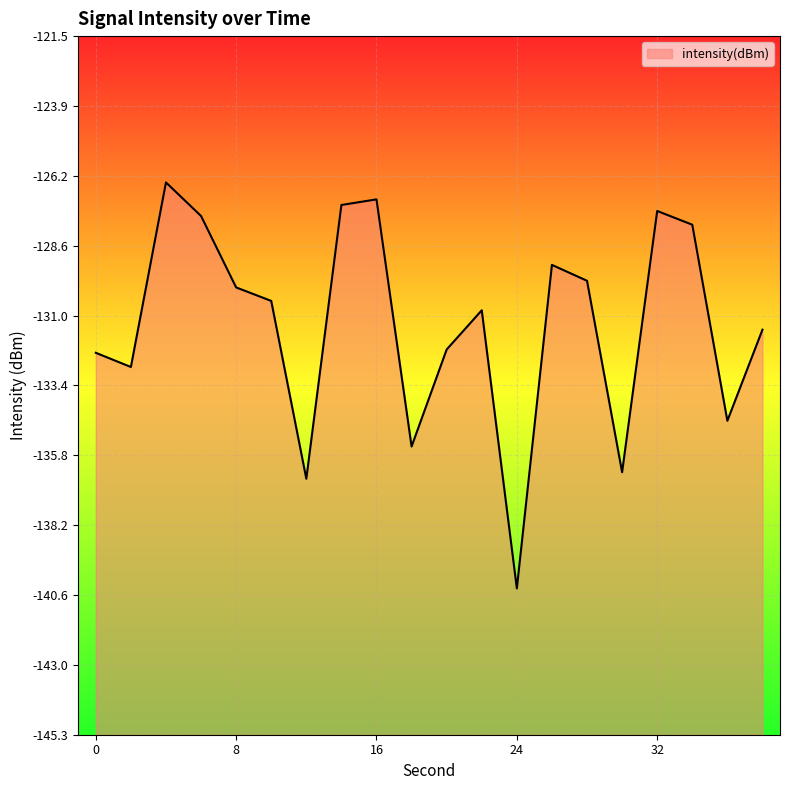

Reading left to right, list all the values displayed in this chart.

-132.3	-132.8	-126.5	-127.6	-130.1	-130.5	-136.6	-127.2	-127.1	-135.5	-132.2	-130.8	-140.3	-129.3	-129.8	-136.4	-127.4	-127.9	-134.6	-131.5